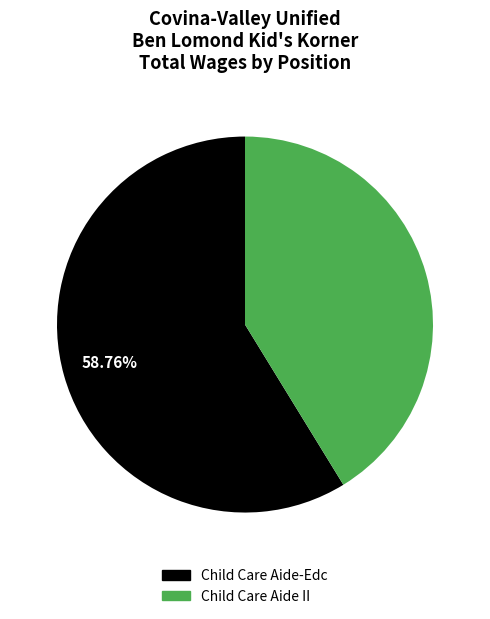

To the nearest percent, what is the difference between the largest and smallest slice percentages?

18%